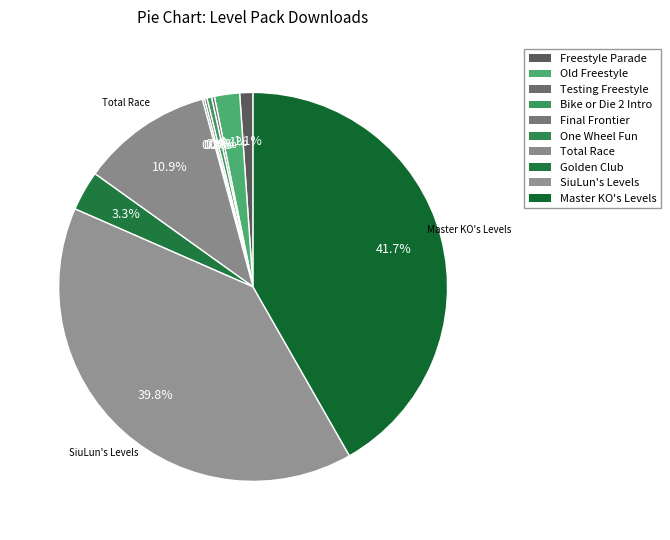

Rank the categories by value from highest to lowest.

Master KO's Levels, SiuLun's Levels, Total Race, Golden Club, Old Freestyle, Freestyle Parade, Bike or Die 2 Intro, Testing Freestyle, Final Frontier, One Wheel Fun